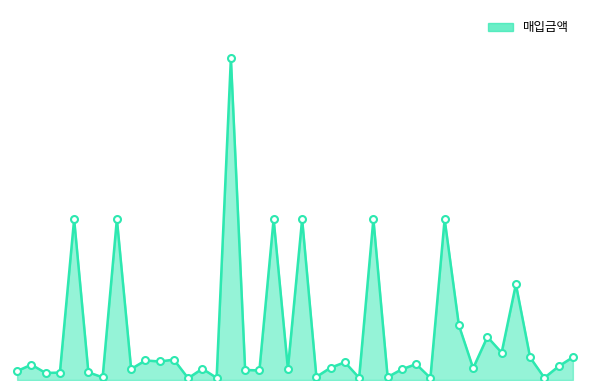

Is this an area chart (filled region under the line)?

Yes